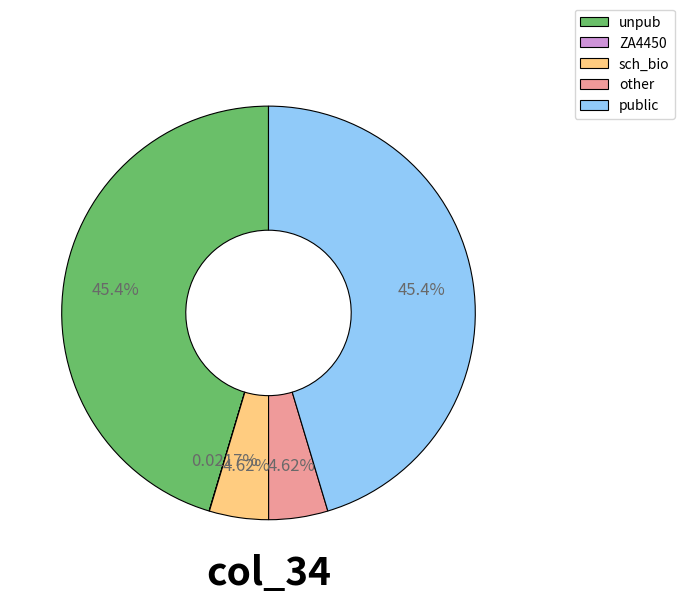

Combined, what portion of the pie is unpub and sch_bio?

50.0%